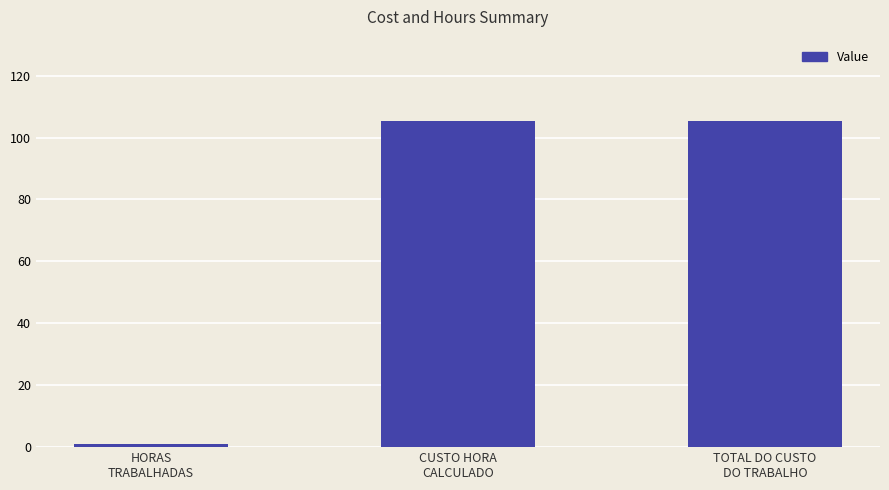

What is the change in value from HORAS
TRABALHADAS to TOTAL DO CUSTO
DO TRABALHO?

+104.3